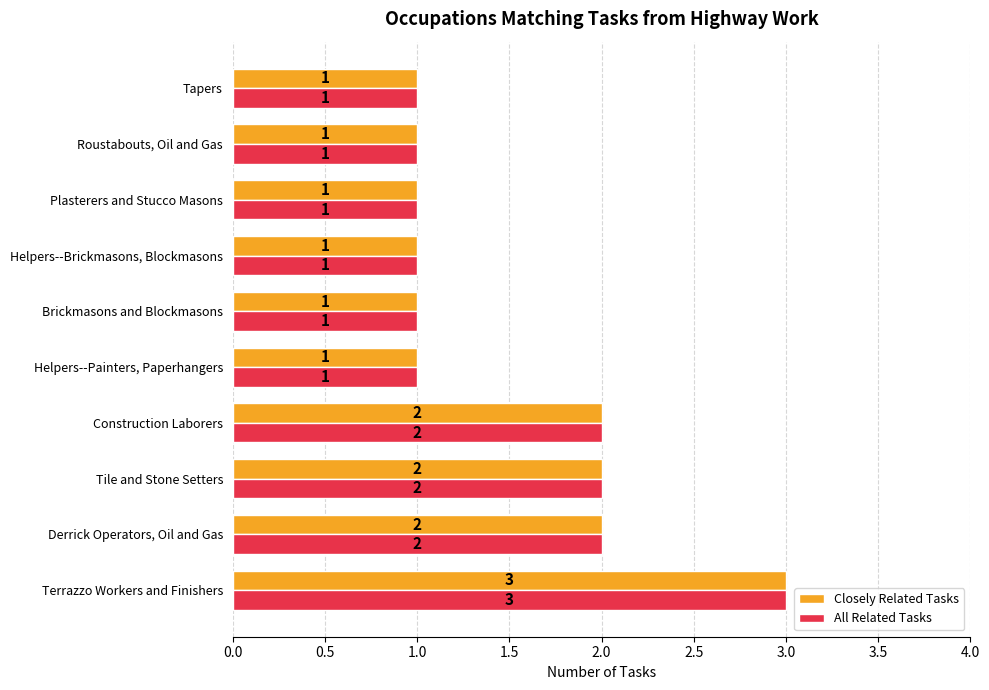

True or false: All Related Tasks has a value of 3 at Terrazzo Workers and Finishers.

True